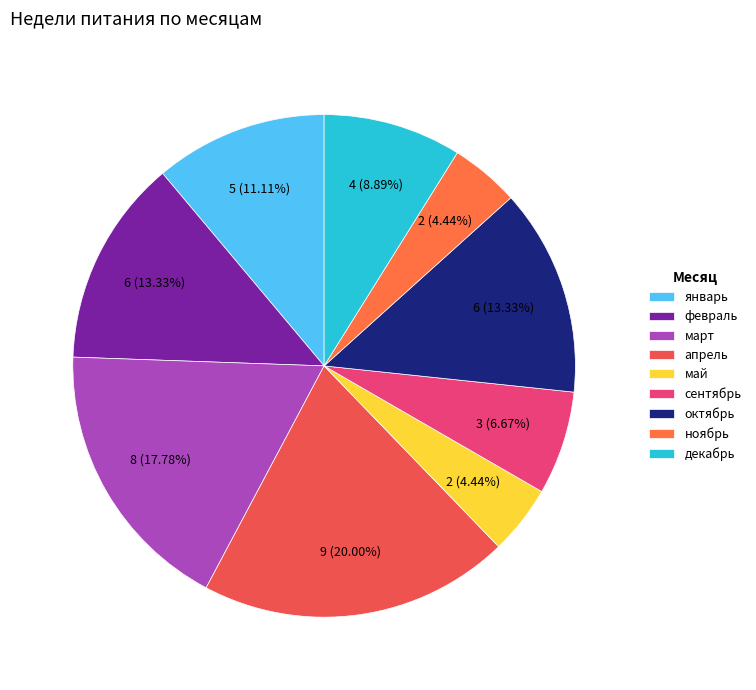

How many slices are in this pie chart?

9